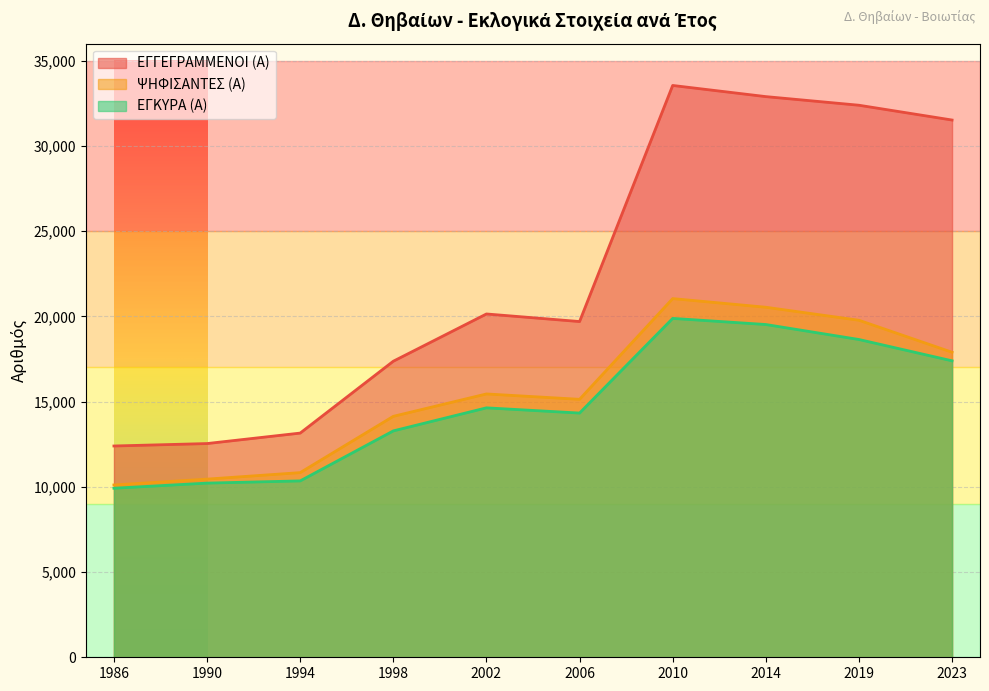

What is the sum of all ΕΓΓΕΓΡΑΜΜΕΝΟΙ (Α) values?

225612